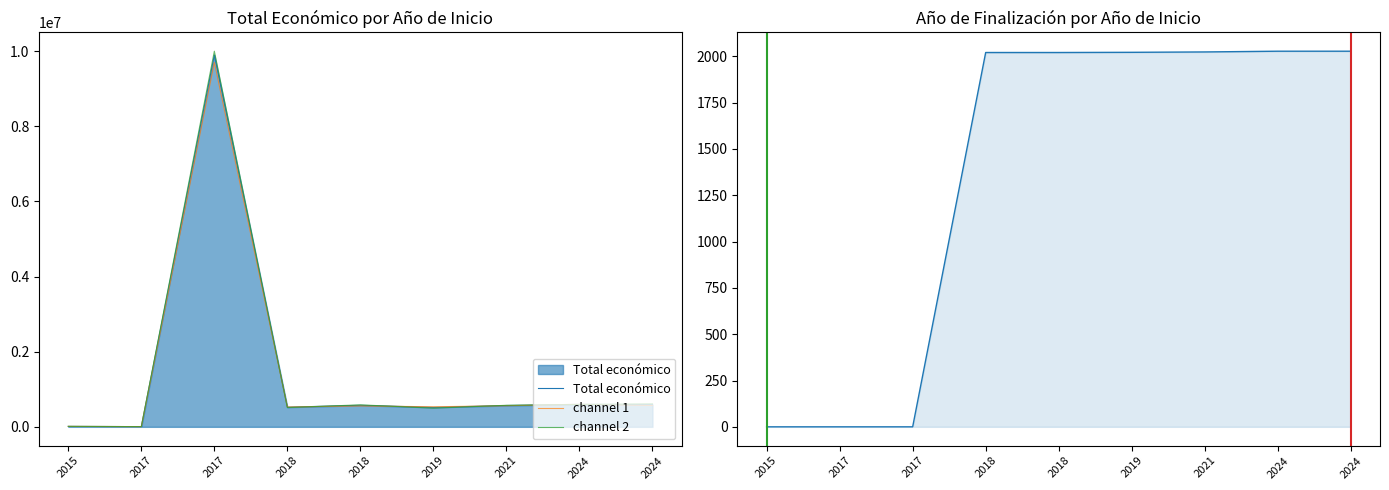

Read the Total económico value at 2019.

518127.0